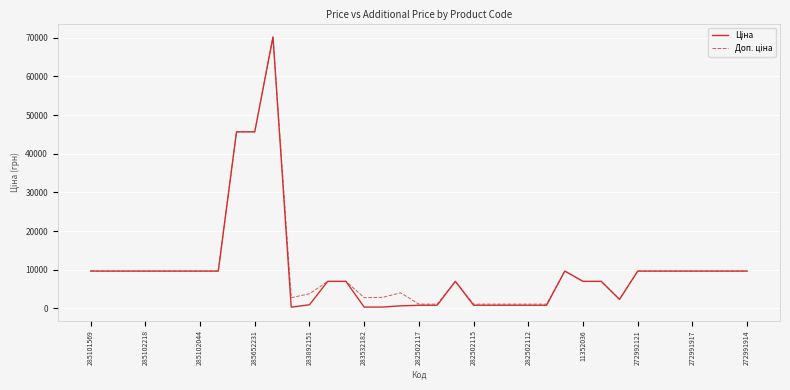

What is the maximum value shown in the chart?

70181.6